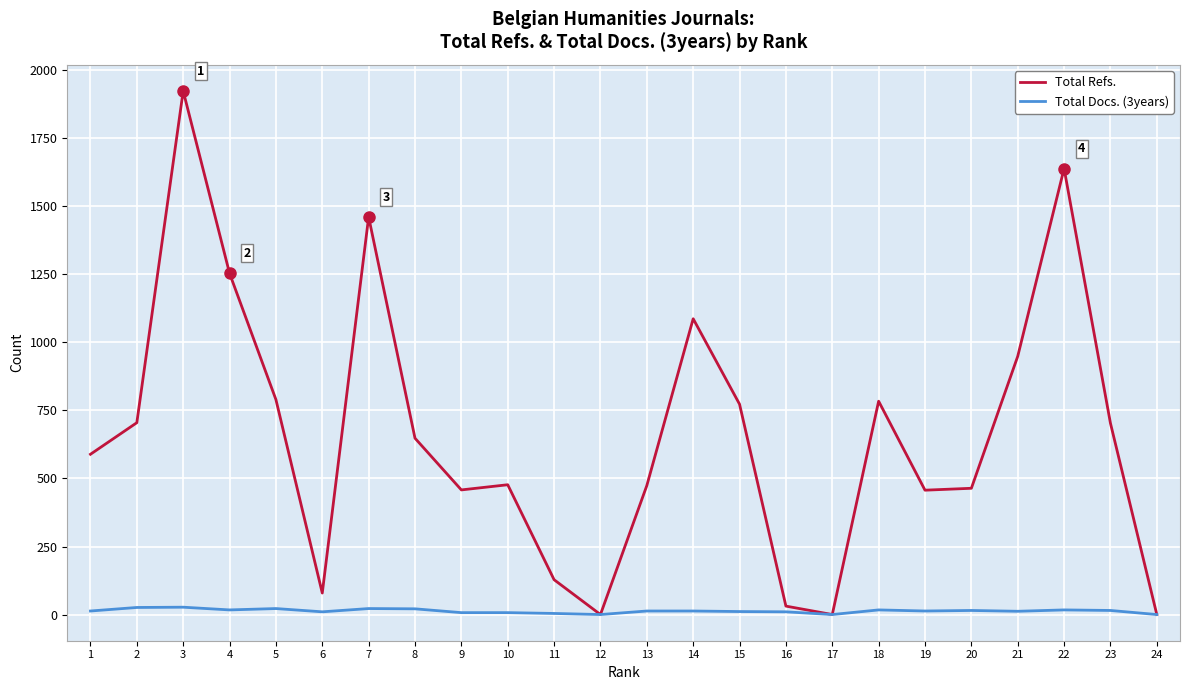

What is the spread (max minus min) of values at 6?

69